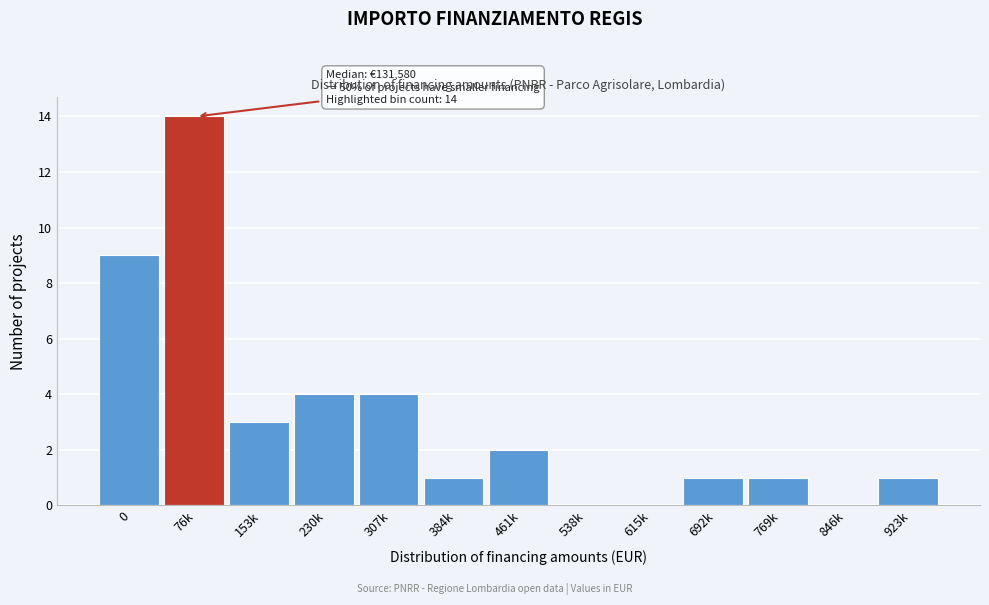

Reading left to right, extract all data points from this chart.

0=9	76k=14	153k=3	230k=4	307k=4	384k=1	461k=2	538k=0	615k=0	692k=1	769k=1	846k=0	923k=1